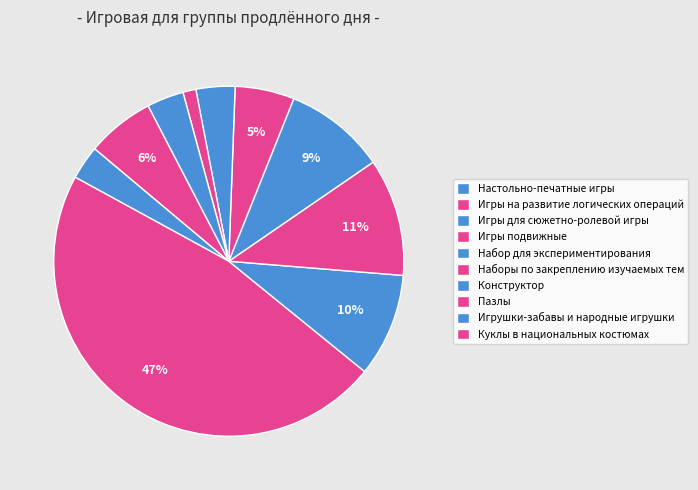

To the nearest percent, what percentage of the pie is Наборы по закреплению изучаемых тем?

5%